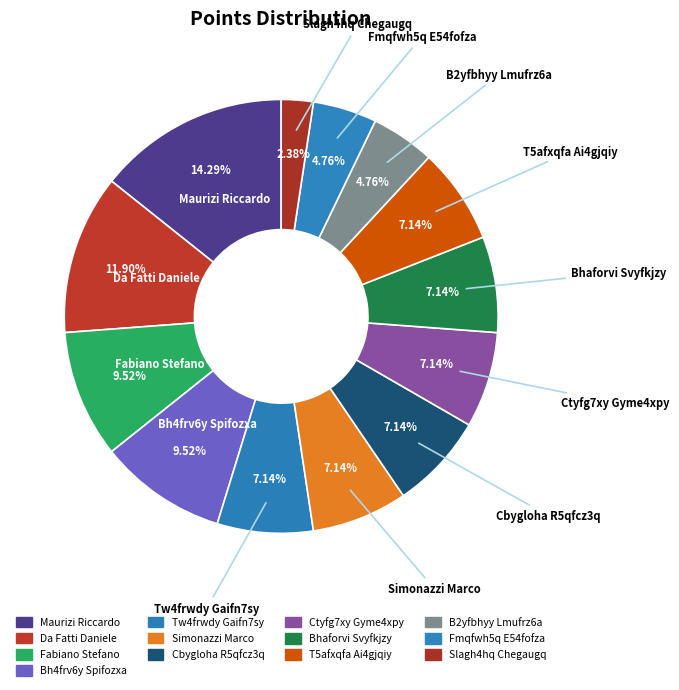

Is there a majority slice in this chart?

No